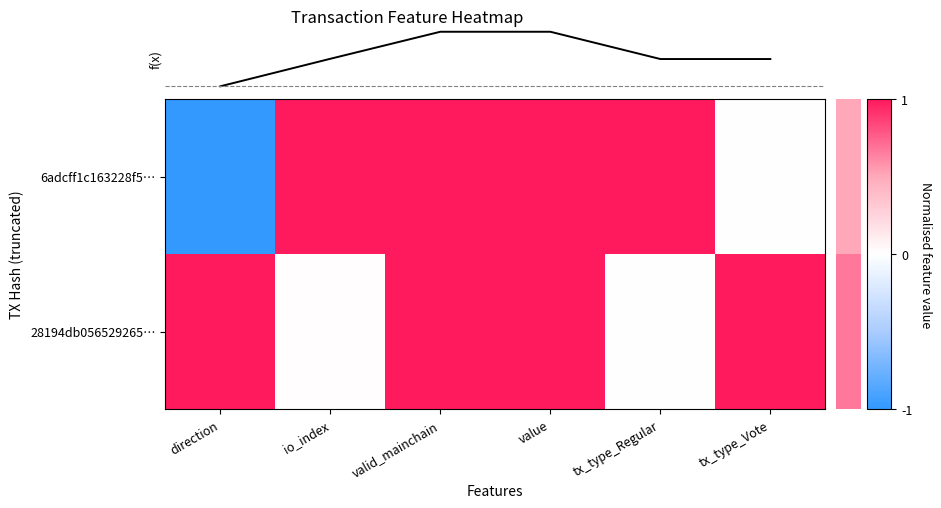

The f(x) series shows 0.9 at tx_type_Regular. True or false?

False